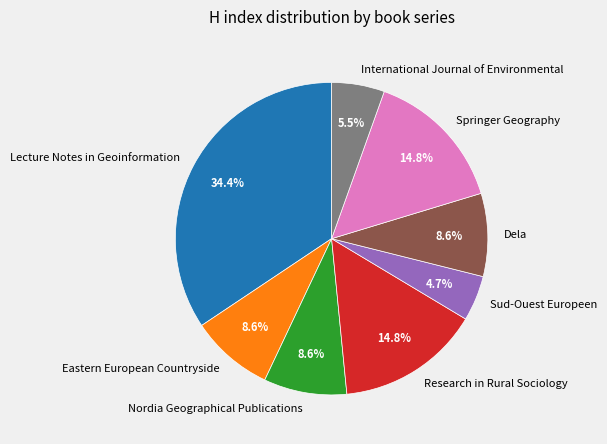

Count the number of slices in the pie.

8